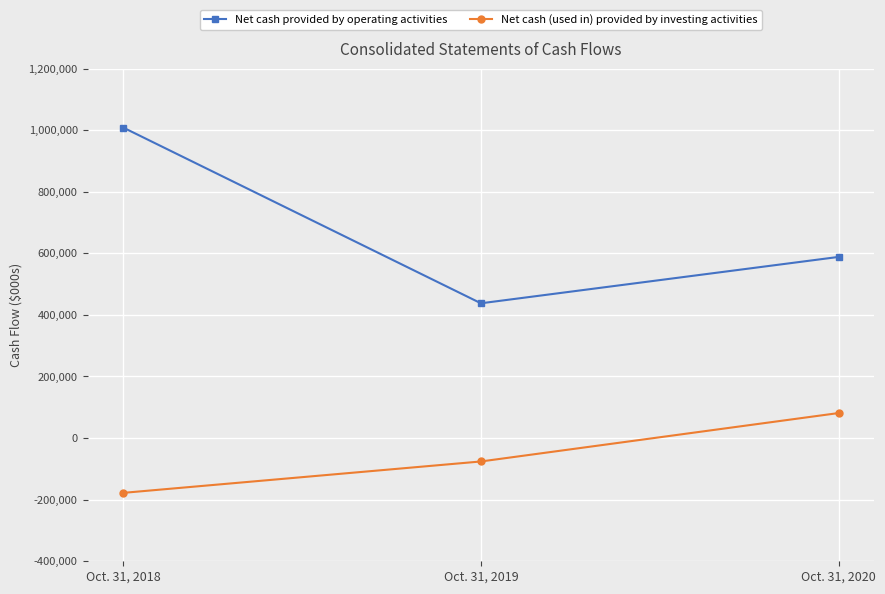

How many values in the Net cash (used in) provided by investing activities series are below -75914?

1